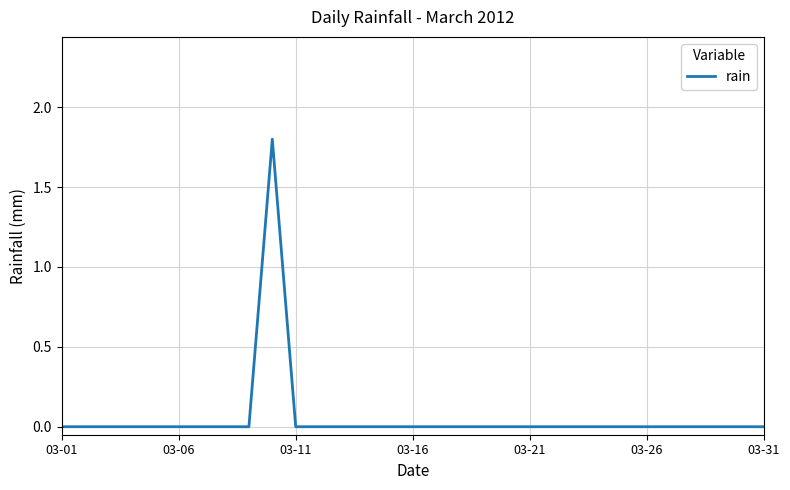

How many lines are shown in the chart?

1